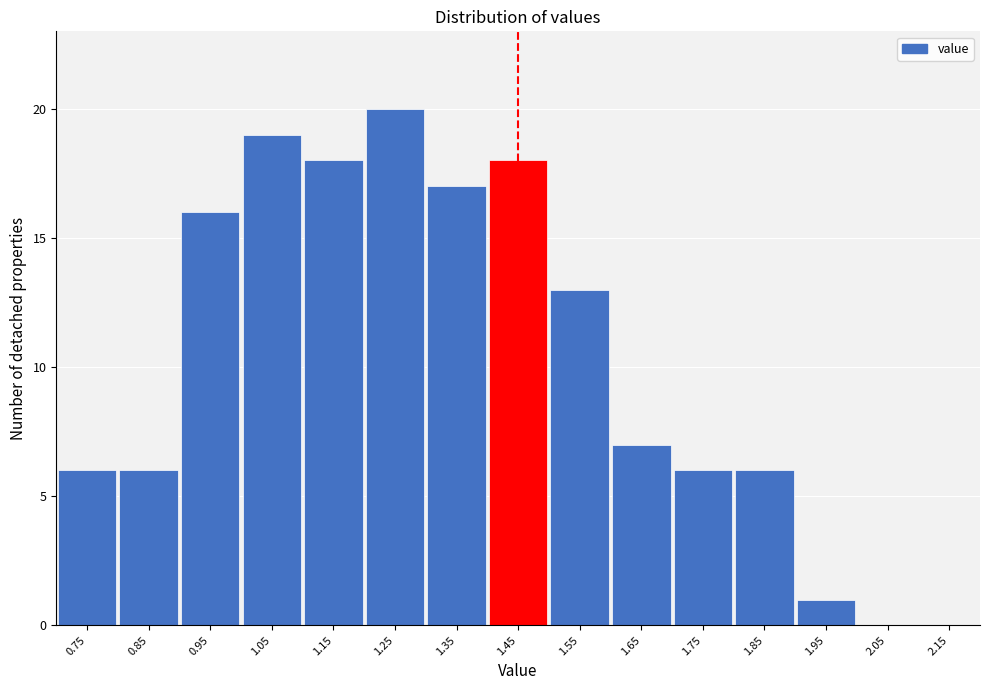

Reading left to right, list all the values displayed in this chart.

0.75=6	0.85=6	0.95=16	1.05=19	1.15=18	1.25=20	1.35=17	1.45=18	1.55=13	1.65=7	1.75=6	1.85=6	1.95=1	2.05=0	2.15=0